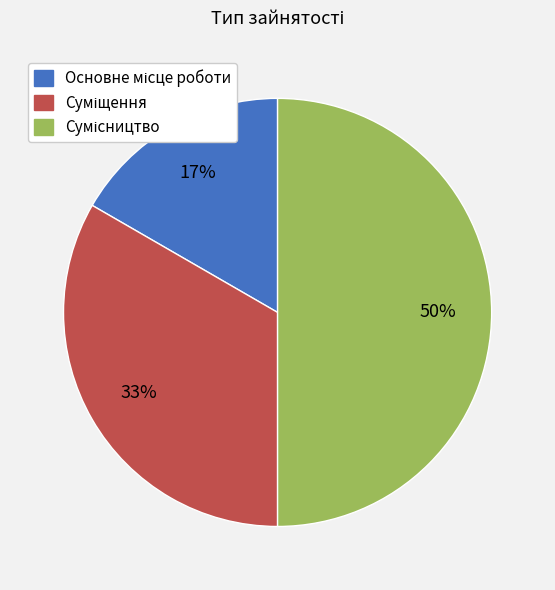

To the nearest percent, what is the average slice percentage?

33%